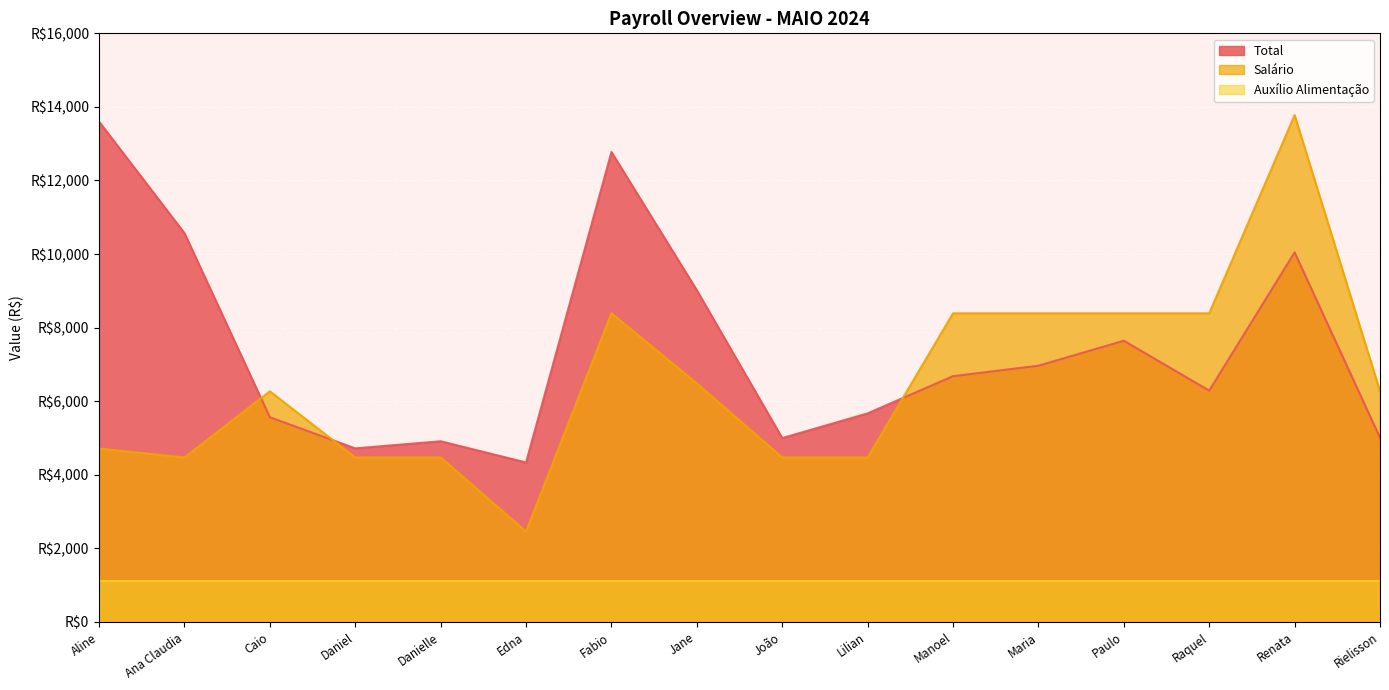

Between Ana Claudia and Caio, which is larger?

Ana Claudia